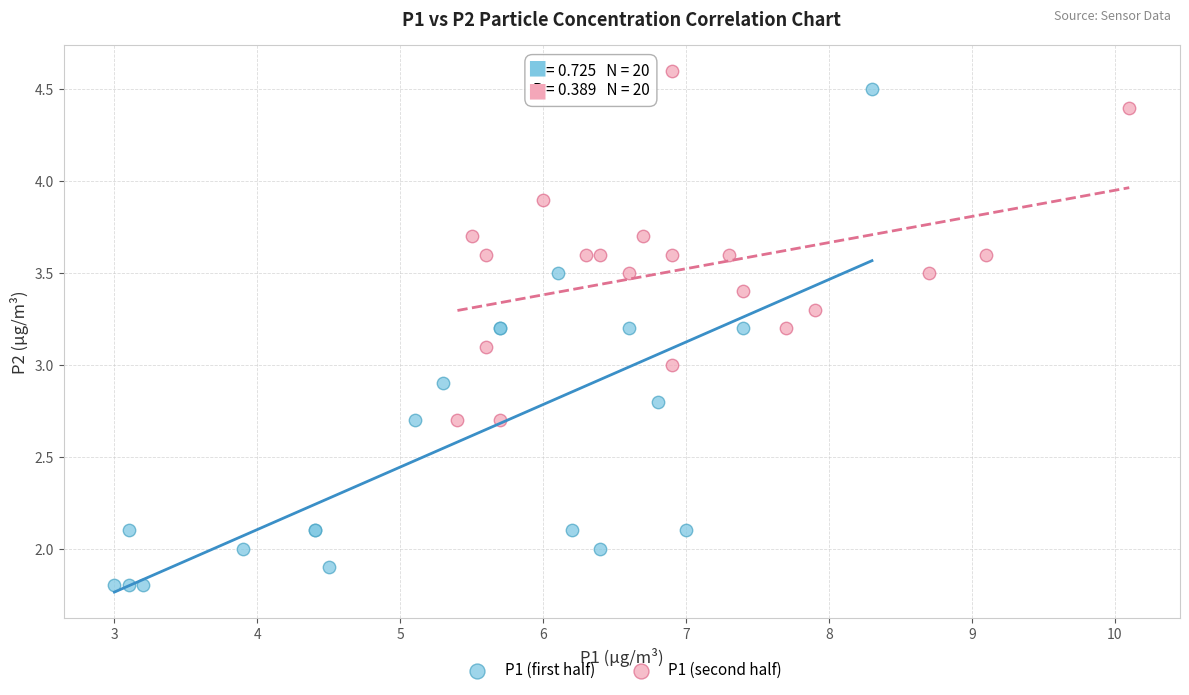

Which series has the widest spread of Y values?

P1 (first half)